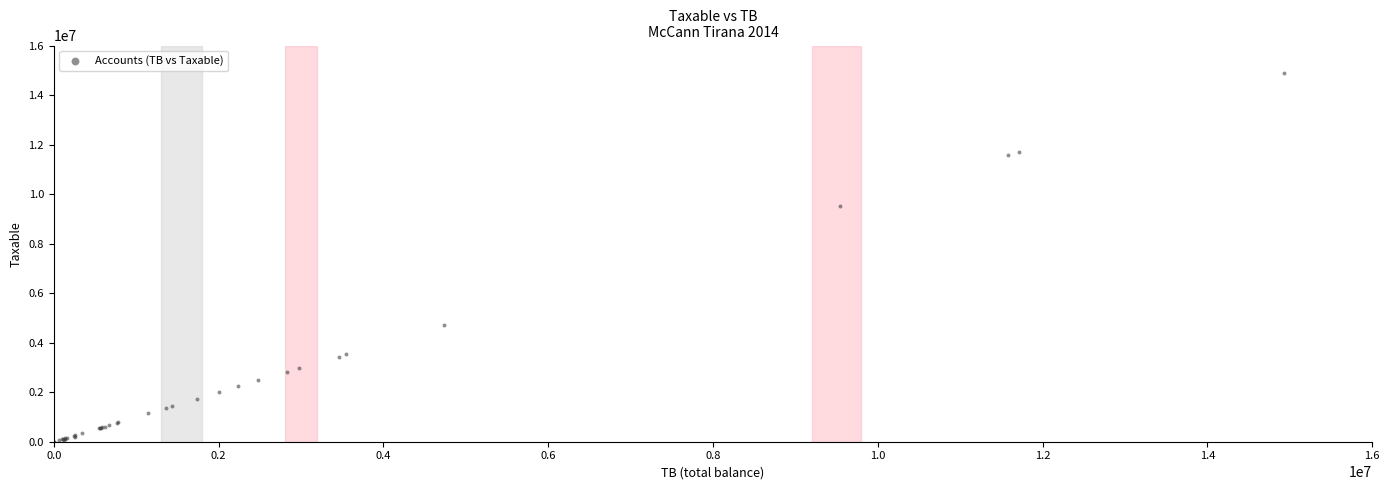

What Y value in the scatter plot is closest to 7443929?

9536057.6